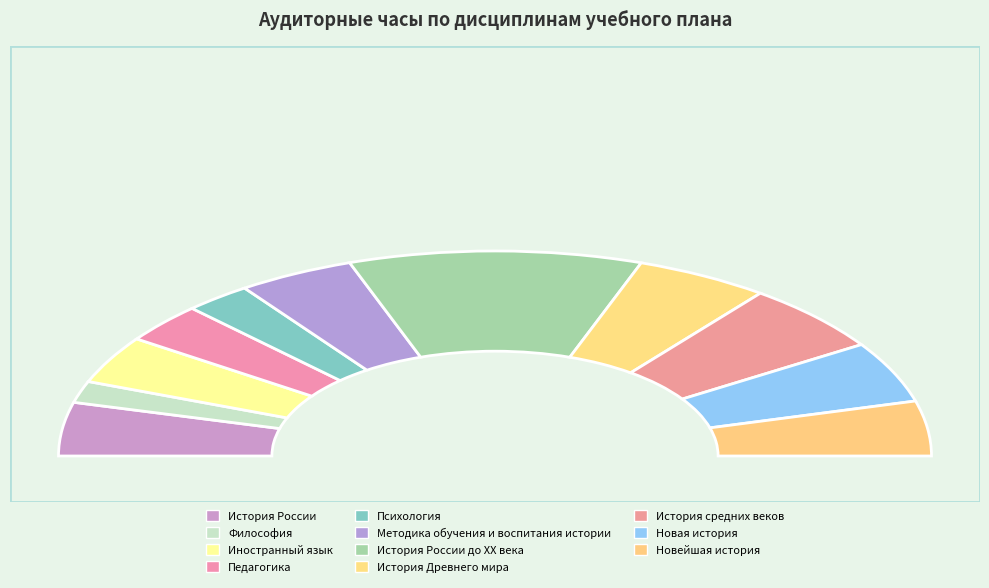

True or false: Методика обучения и воспитания истории accounts for 9% of the total.

True